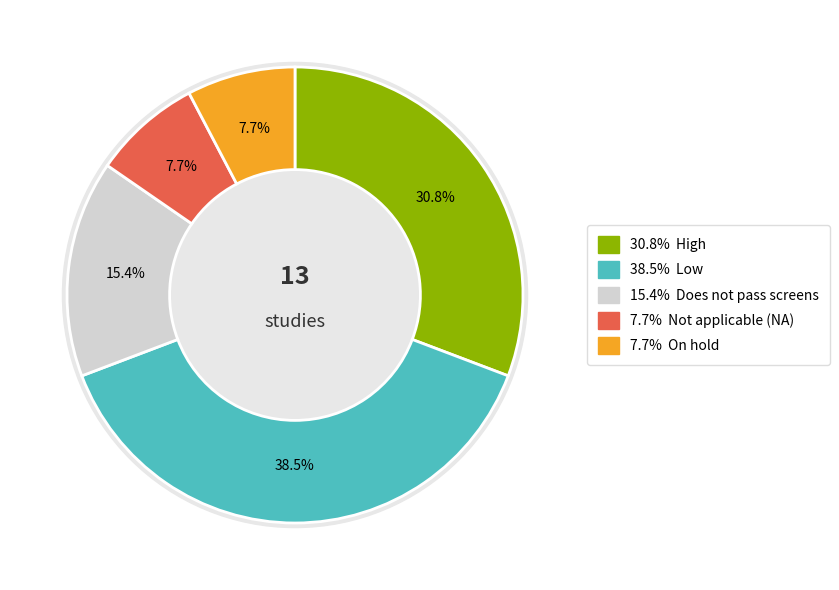

Between Not applicable (NA) and On hold, which is larger?

Not applicable (NA)